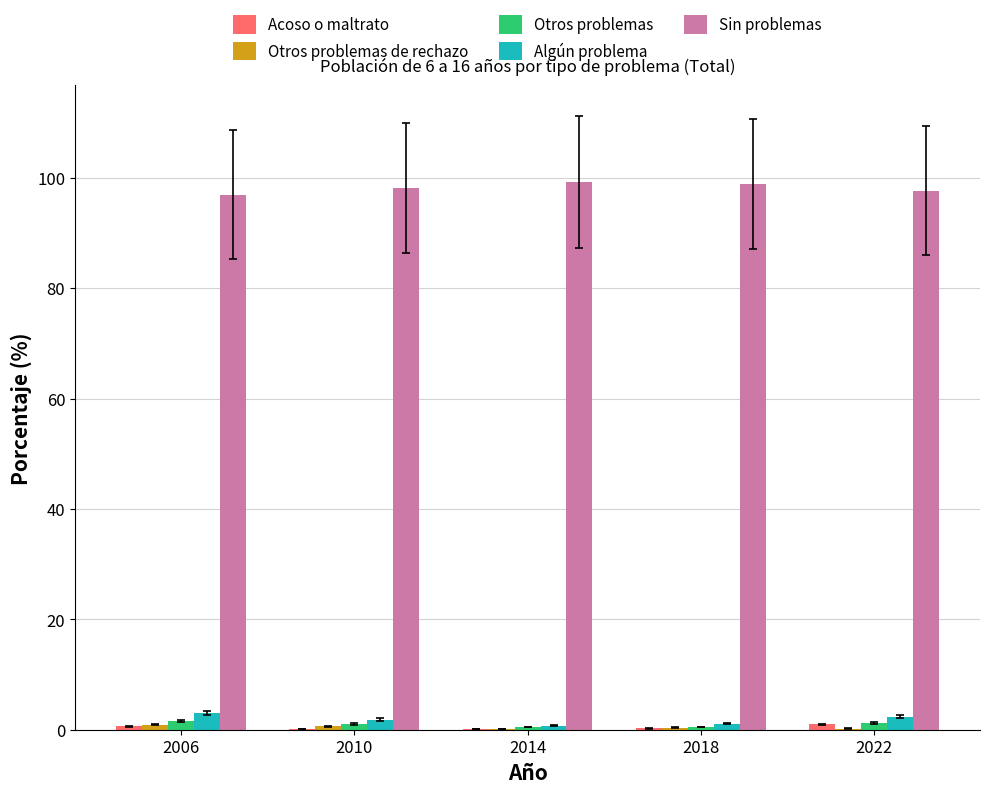

Which series has the largest total across all categories?

Sin problemas